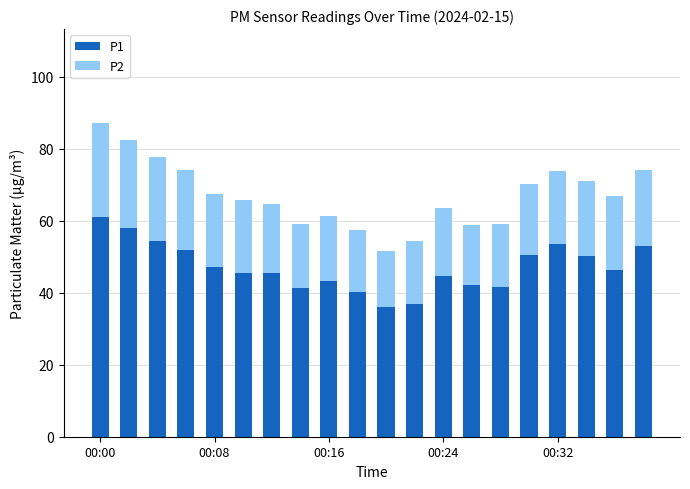

What is the lowest value of the P1 series?

36.0